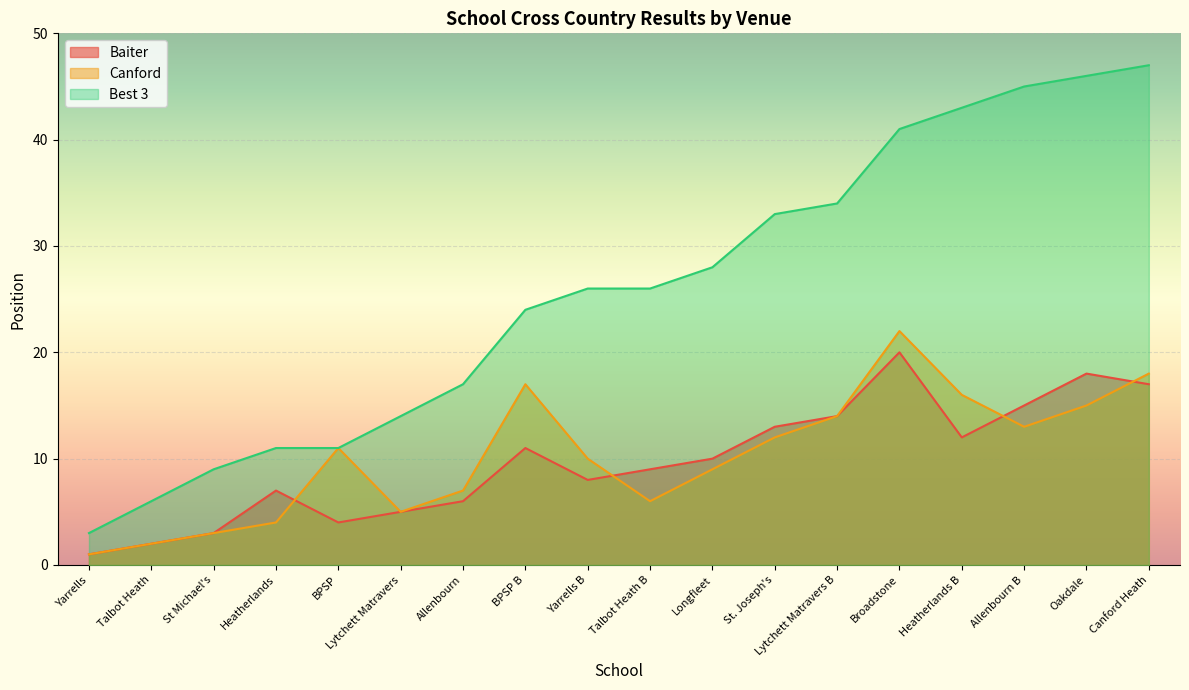

How many lines are shown in the chart?

3